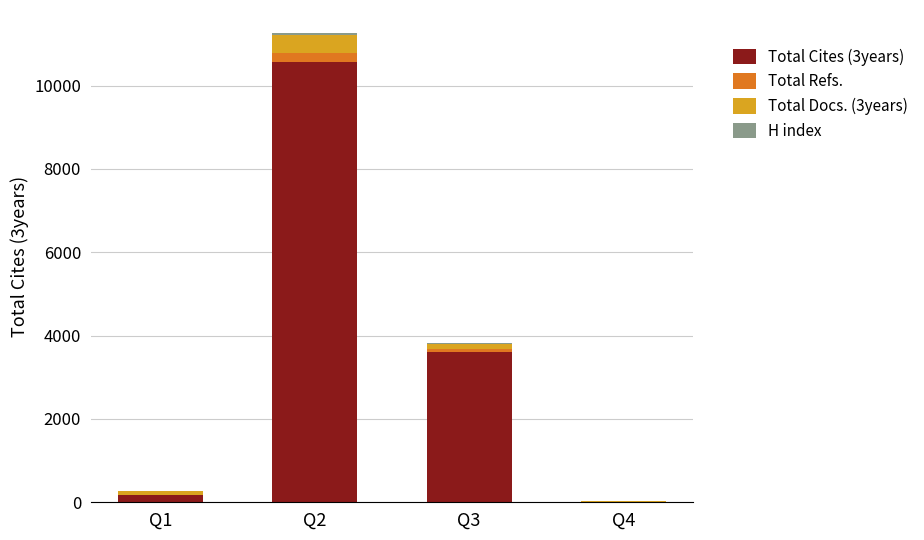

At which category is the sum across all series the highest?

Q2